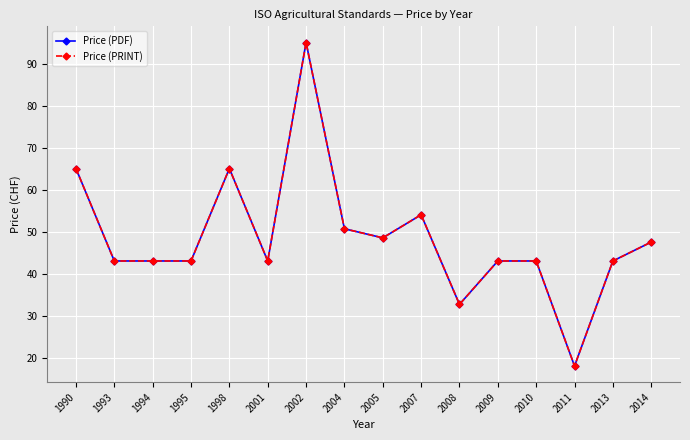

Is this an area chart (filled region under the line)?

No